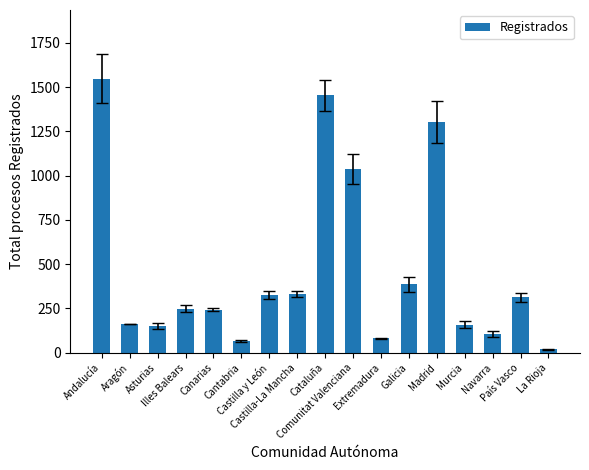

What position from the left is Andalucía?

1